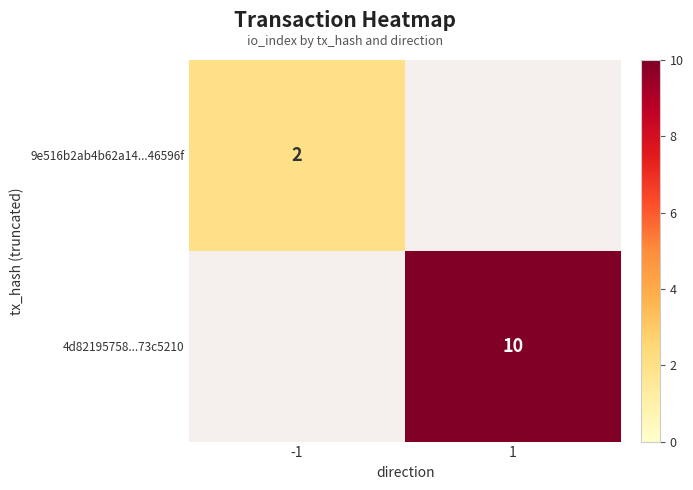

What is the maximum value shown in the chart?

10.0